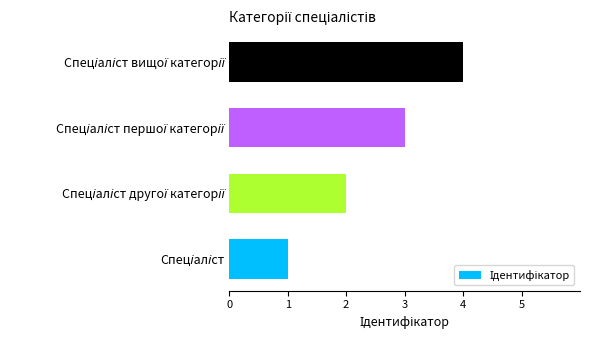

What is the maximum value shown in the chart?

4